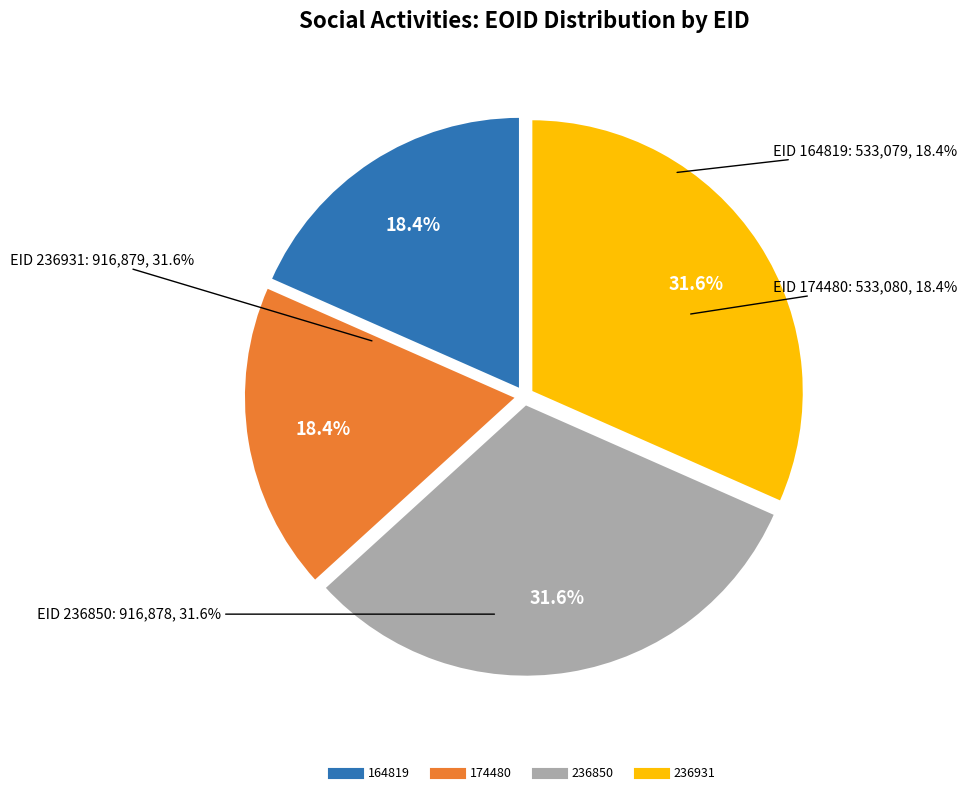

What percentage is the 236850 slice, to the nearest percent?

32%